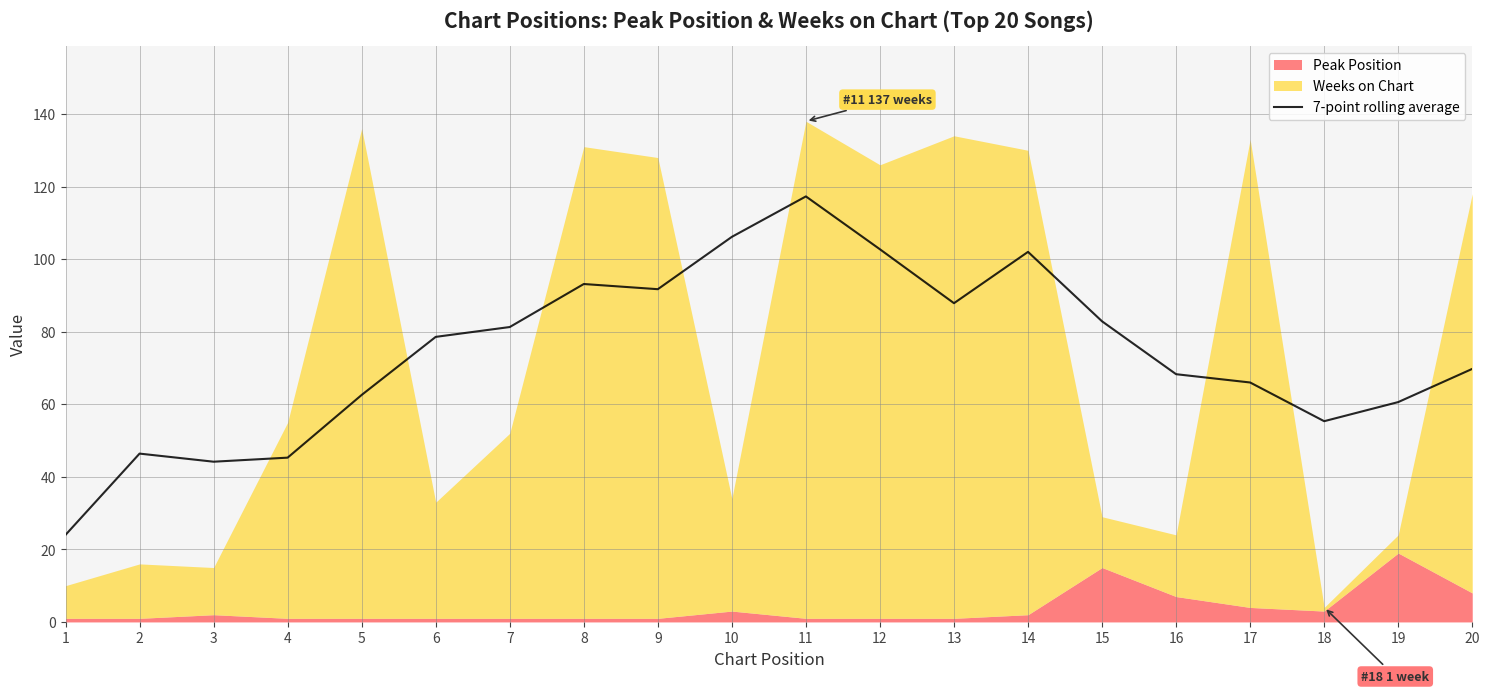

How many points are lower than both their immediate neighbors (excluding endpoints)?

4